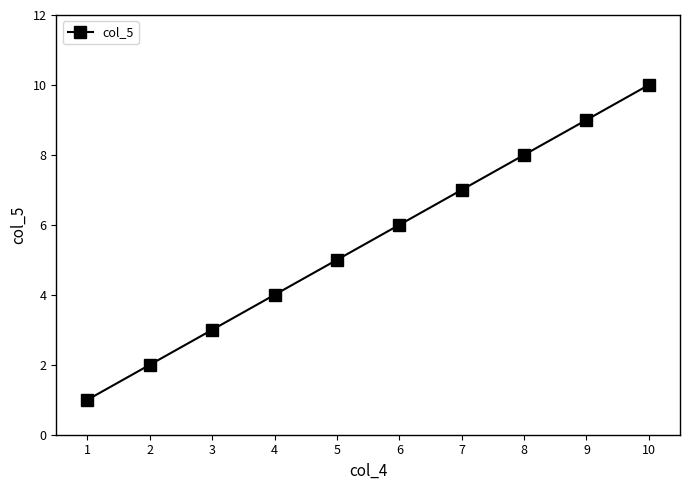

Between 8 and 5, which is larger?

8